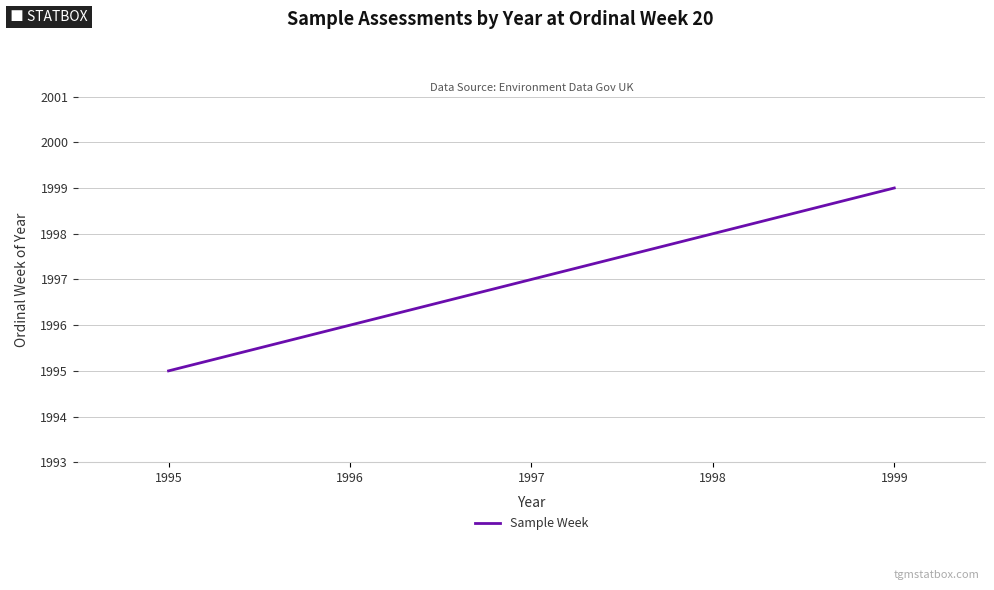

List the labels in order of value, smallest first.

1995, 1996, 1997, 1998, 1999